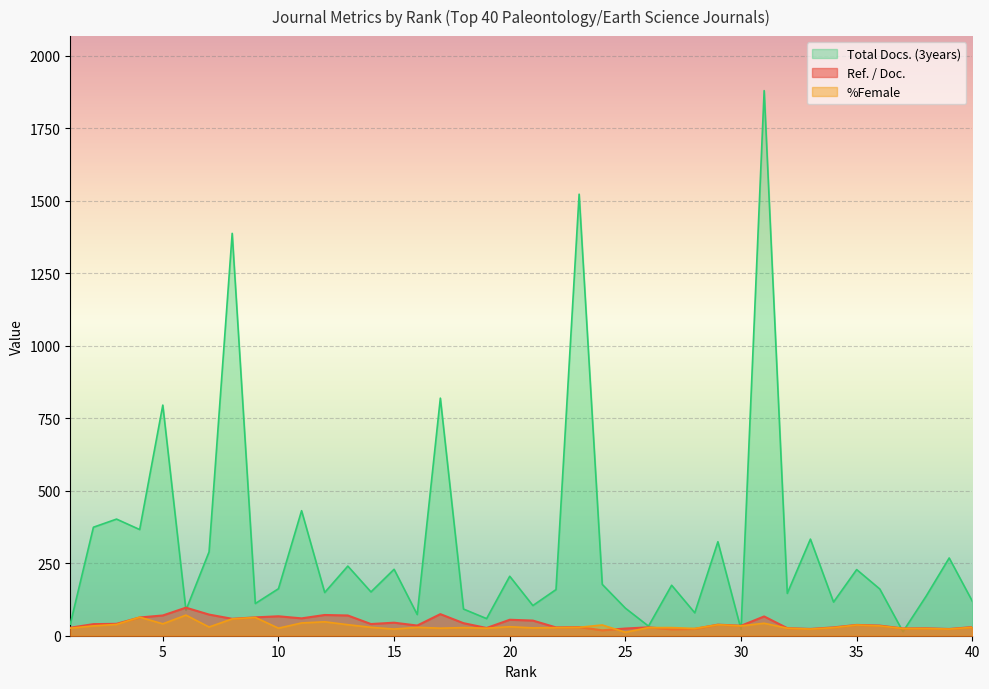

After their last crossing, which series has the higher values: Ref. / Doc. or %Female?

Ref. / Doc.